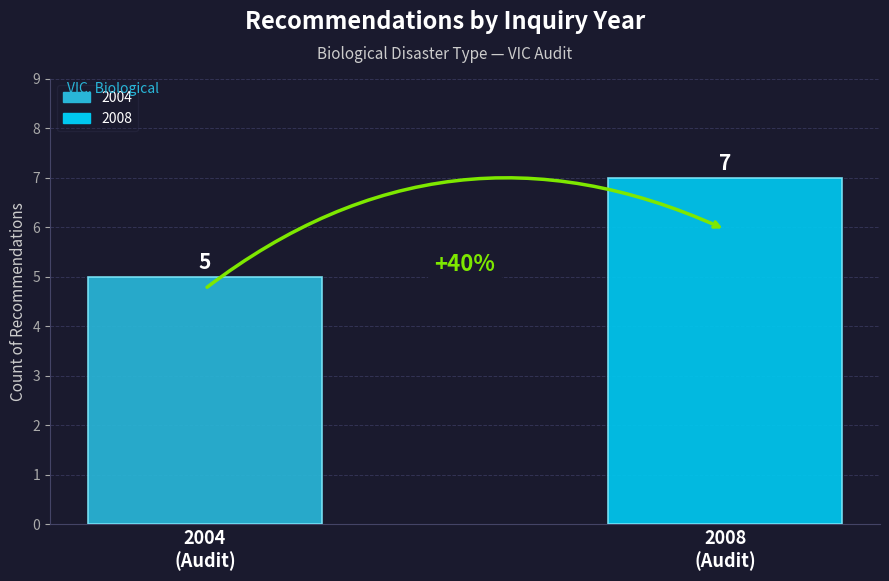

Which series has the widest spread of values?

2004